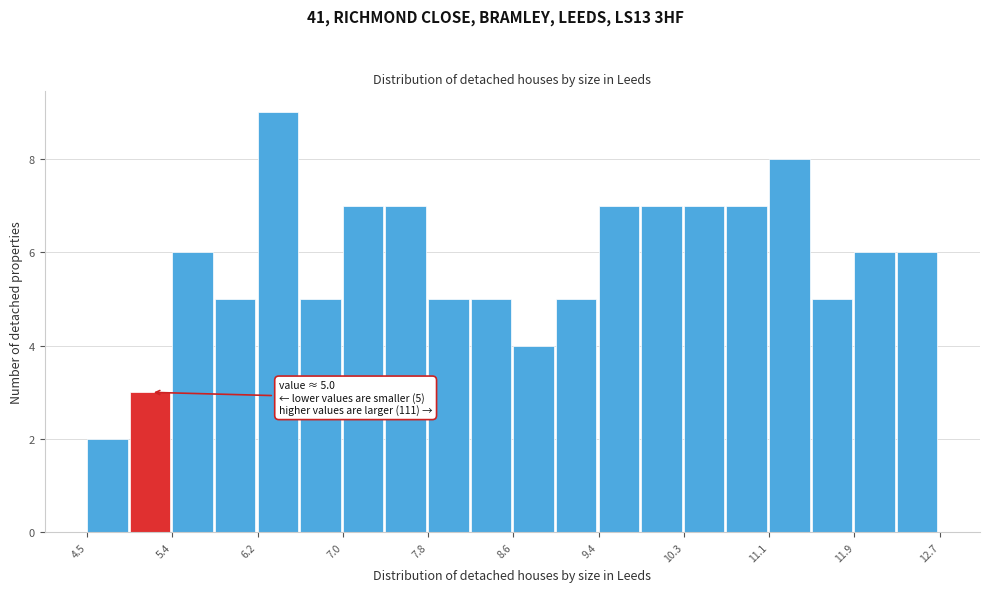

Over which range of the x-axis is the bar tallest?

6.2 to 6.6